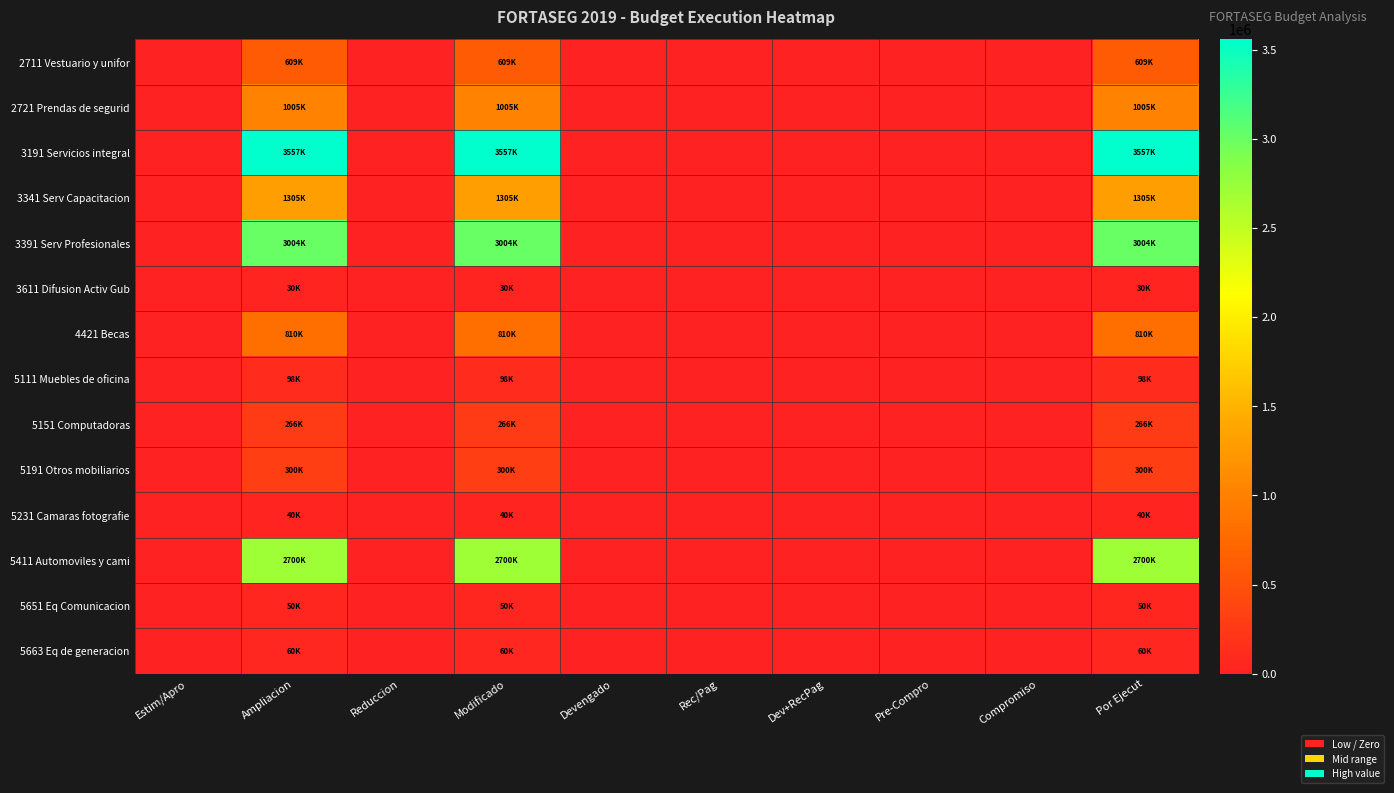

At how many categories does at least one series exceed 3075972?

3